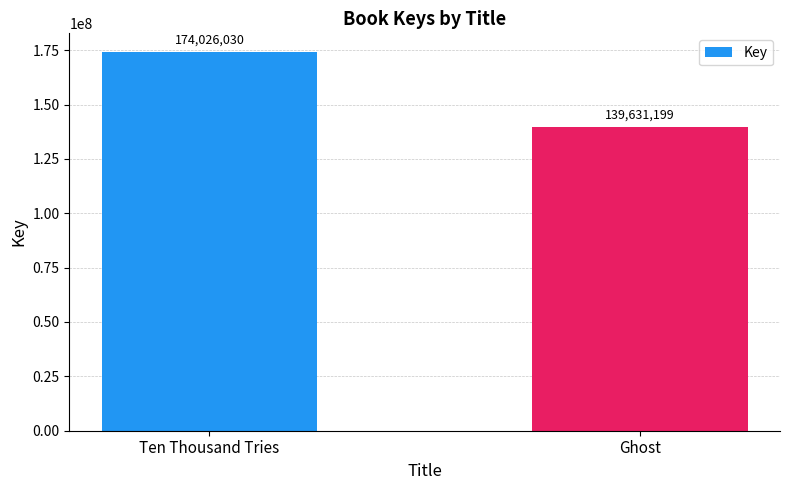

Which category has the highest value across all series?

Ten Thousand Tries